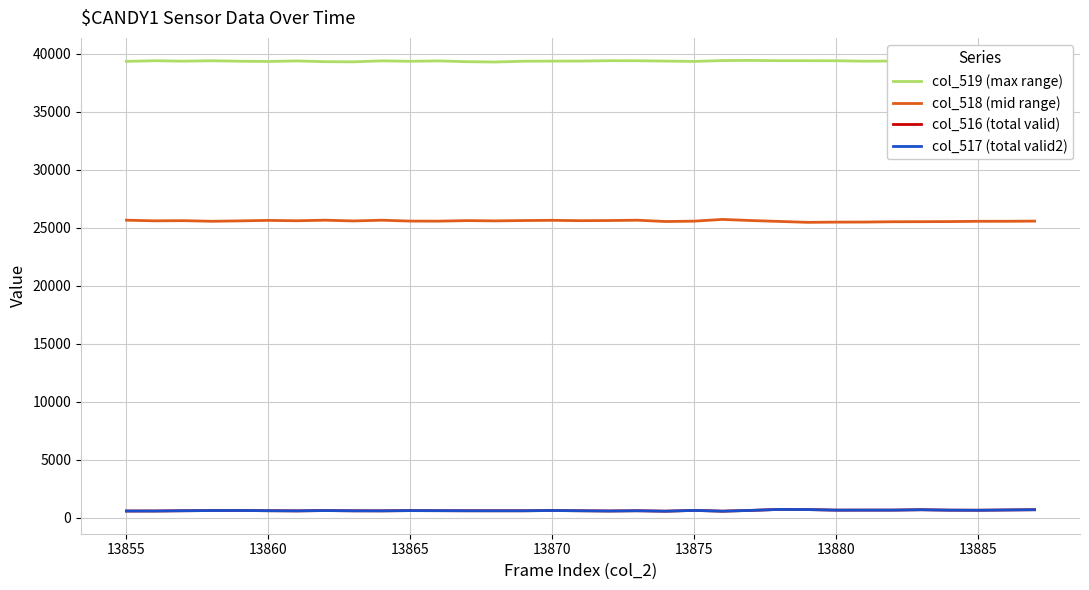

True or false: col_517 (total valid2) and col_519 (max range) intersect in this chart.

False